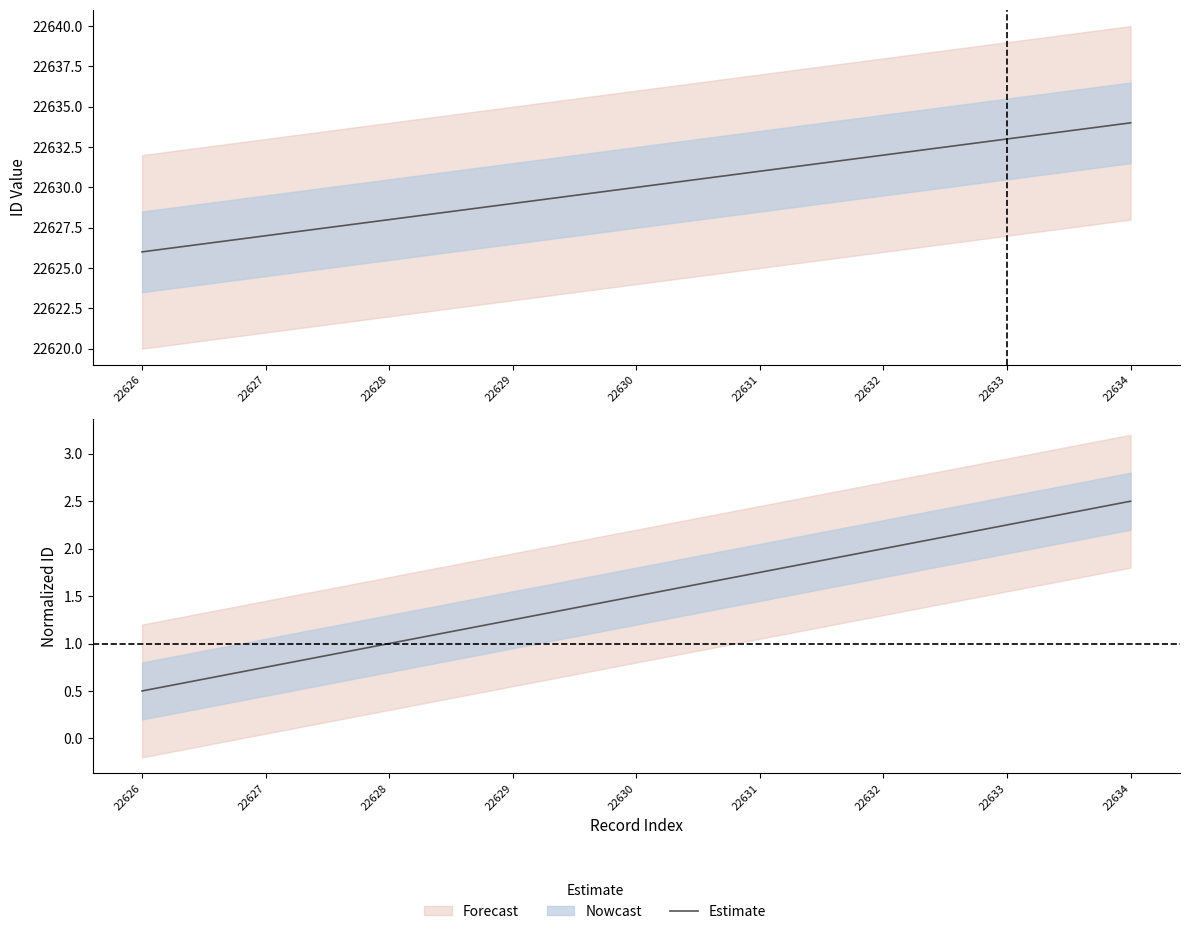

Is this an area chart (filled region under the line)?

No